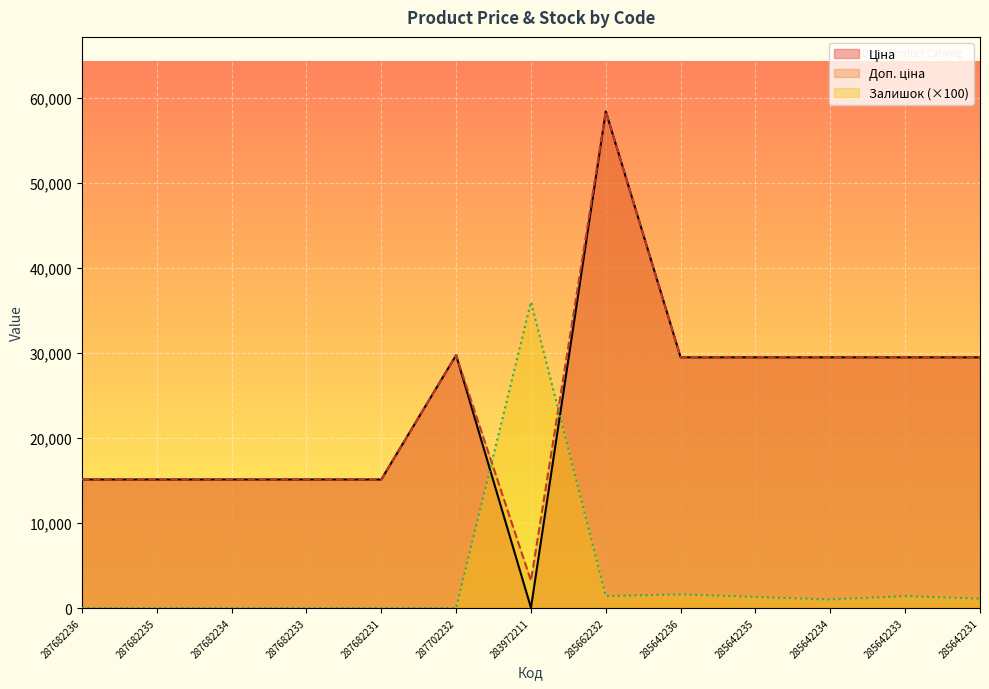

Rank the categories by Ціна value from lowest to highest.

283972211, 287682236, 287682235, 287682234, 287682233, 287682231, 285642236, 285642235, 285642234, 285642233, 285642231, 287702232, 285662232